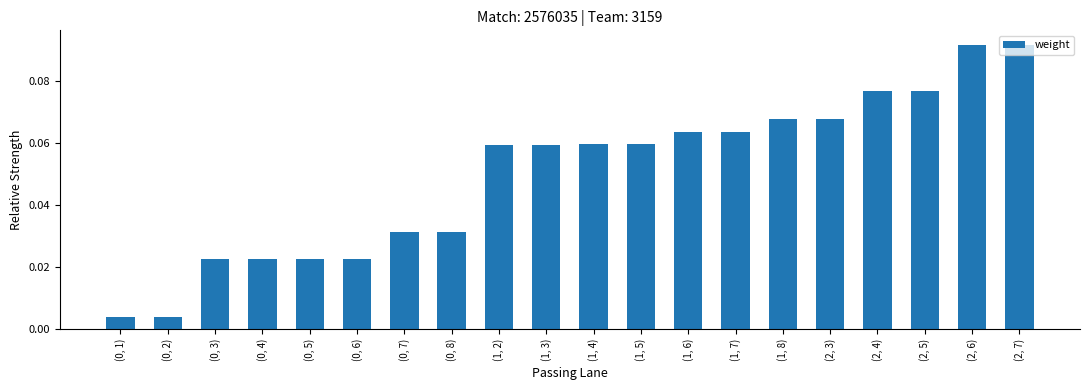

Between (0, 8) and (2, 3), which is larger?

(2, 3)